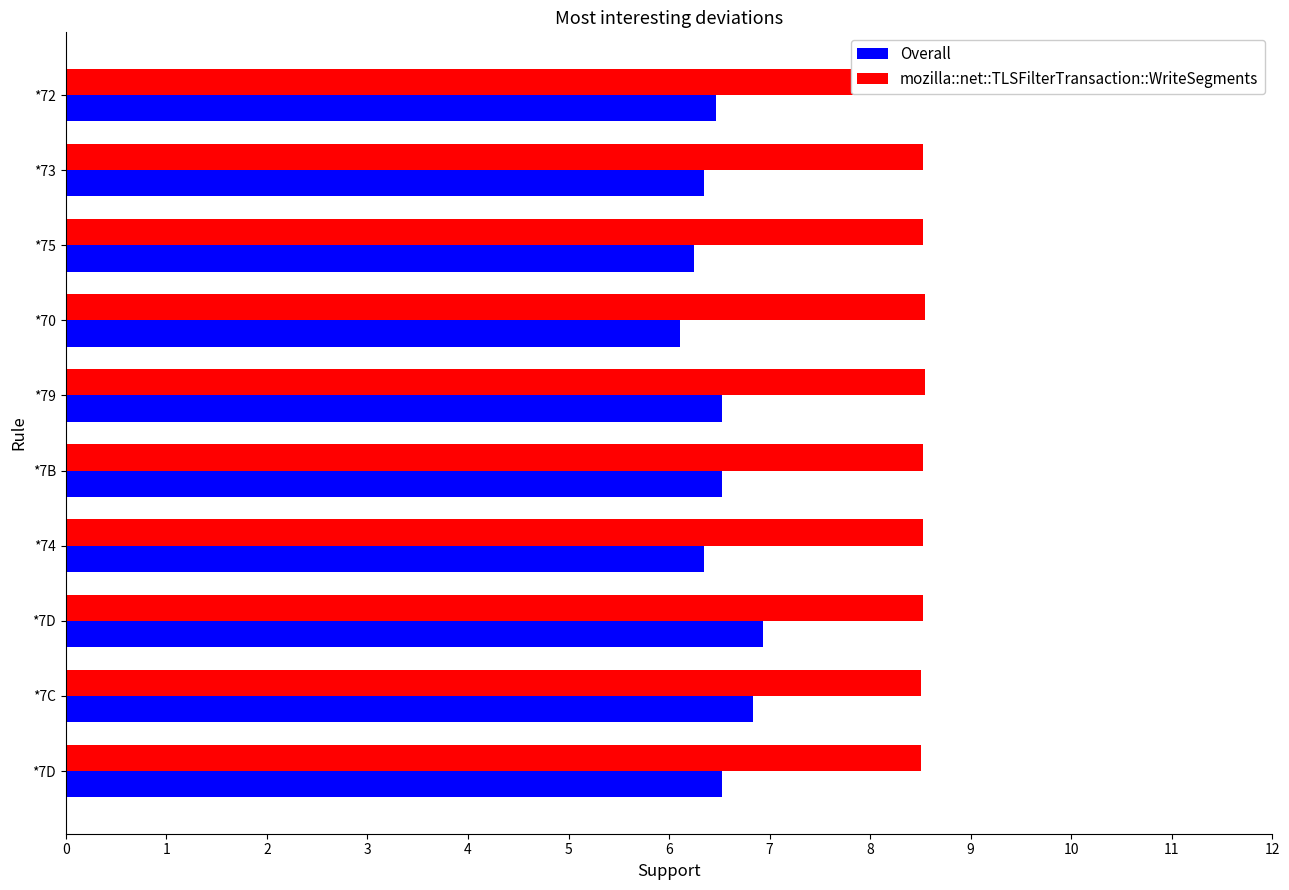

What are all the series names shown in the legend?

Overall, mozilla::net::TLSFilterTransaction::WriteSegments